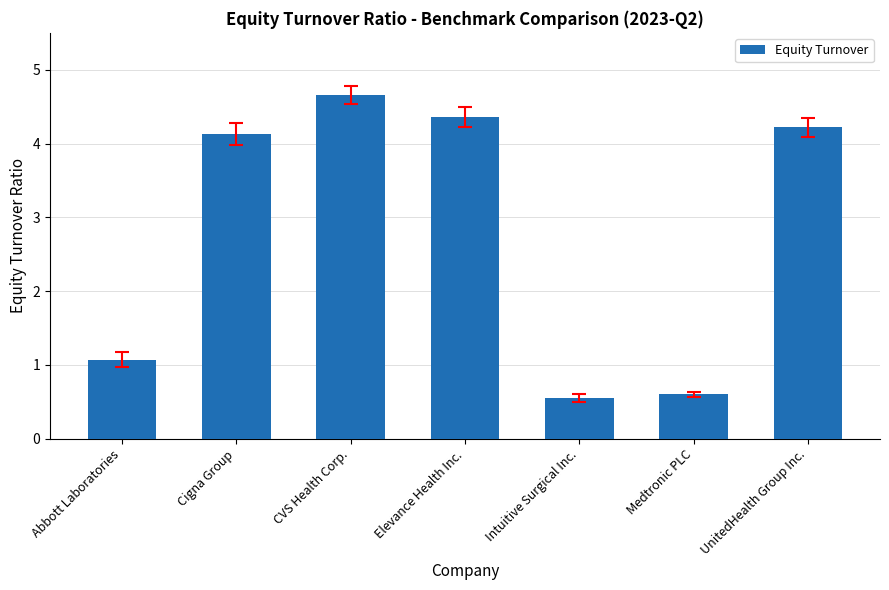

List the labels in order of value, smallest first.

Intuitive Surgical Inc., Medtronic PLC, Abbott Laboratories, Cigna Group, UnitedHealth Group Inc., Elevance Health Inc., CVS Health Corp.